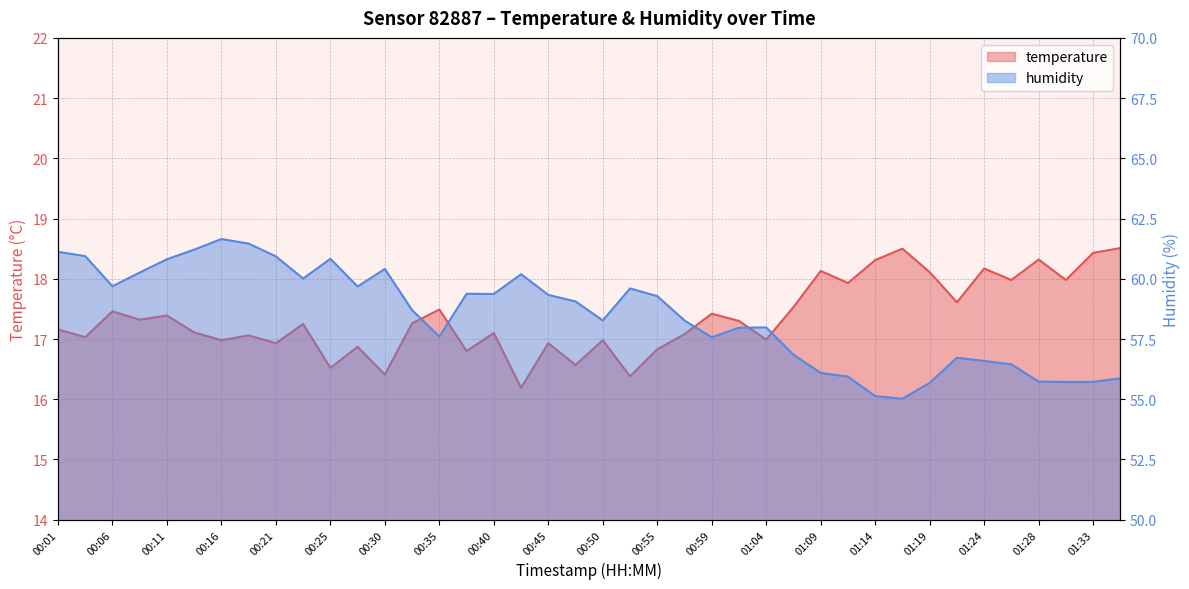

Where is the first local minimum for humidity?

00:06